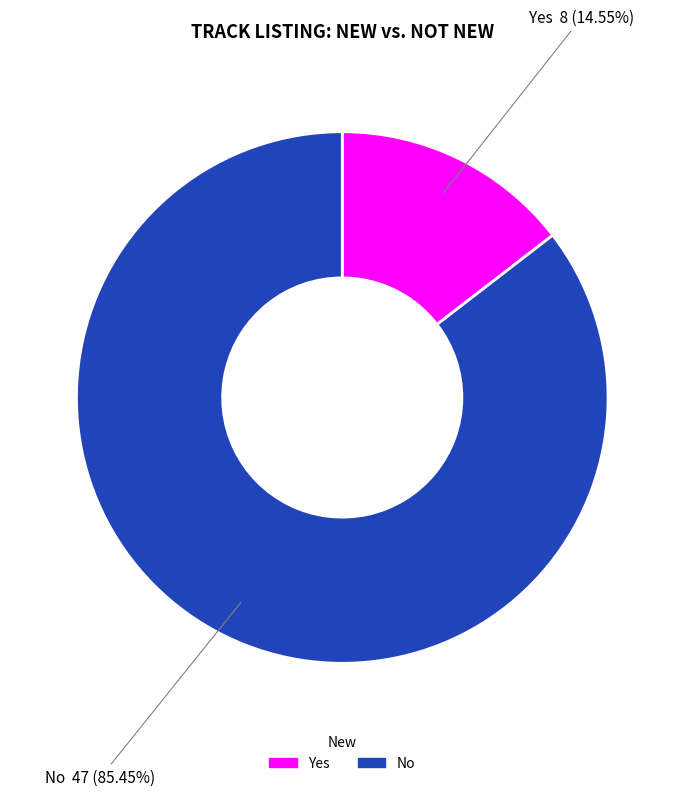

What is the ratio of the value at Yes to the value at No?

0.2